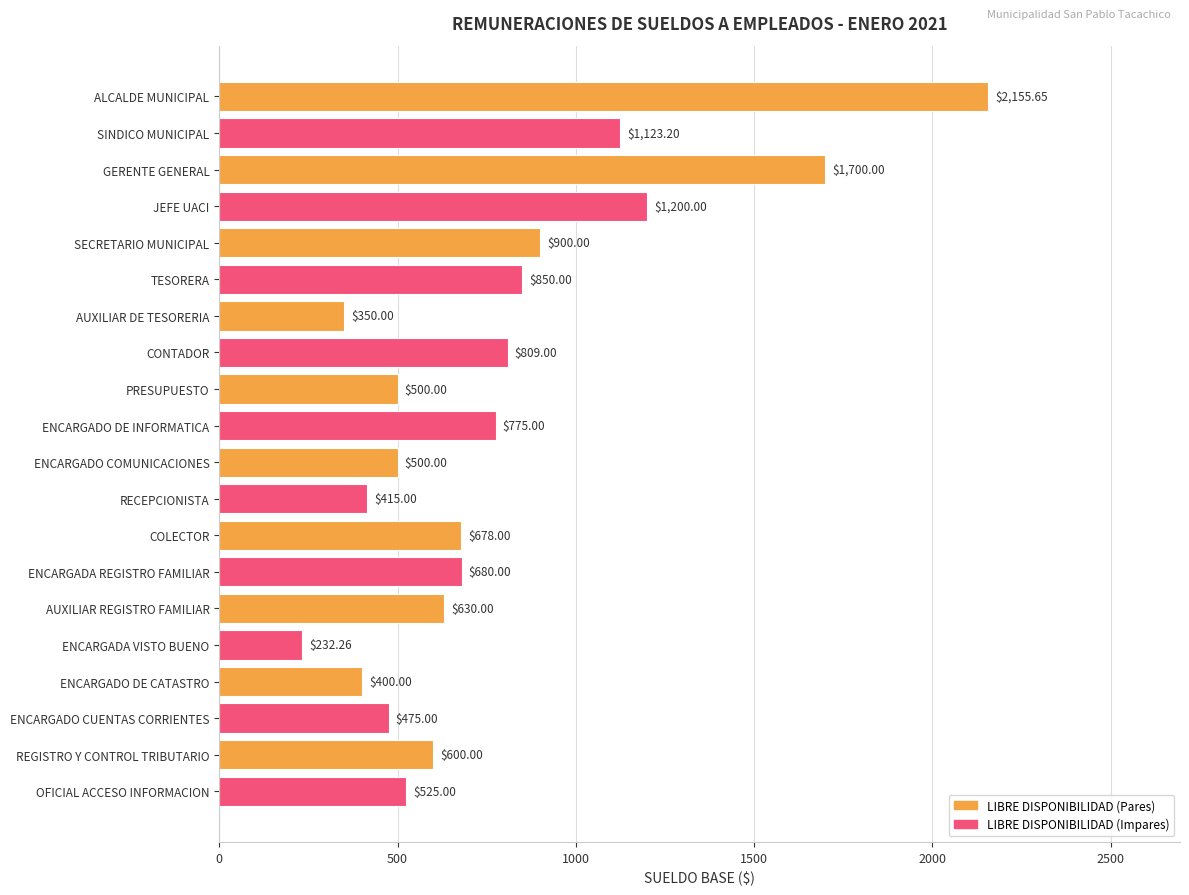

Where is the data nearest to the value 1193?

JEFE UACI